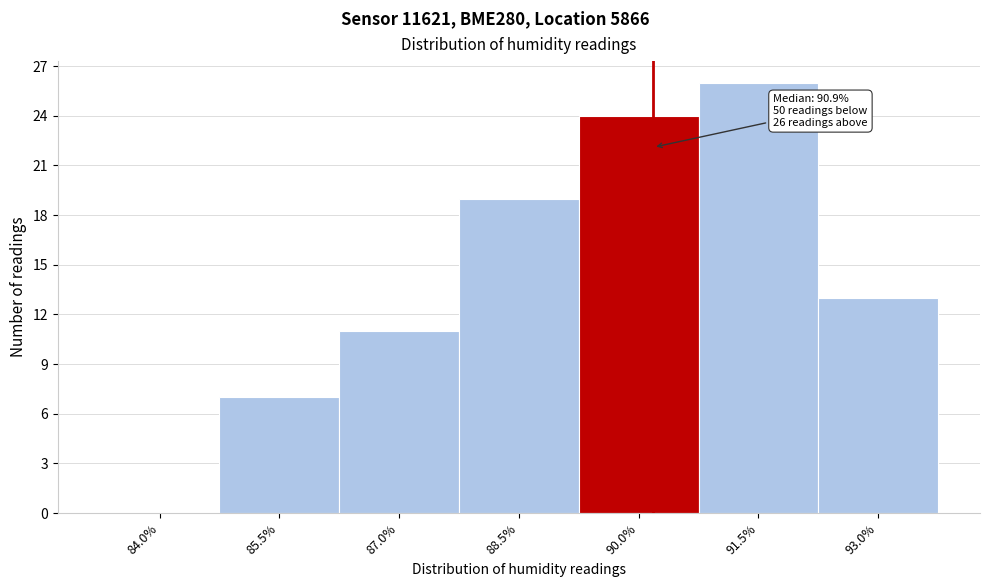

Reading left to right, what are all the values shown in this chart?

84.0%=0	85.5%=7	87.0%=11	88.5%=19	90.0%=24	91.5%=26	93.0%=13